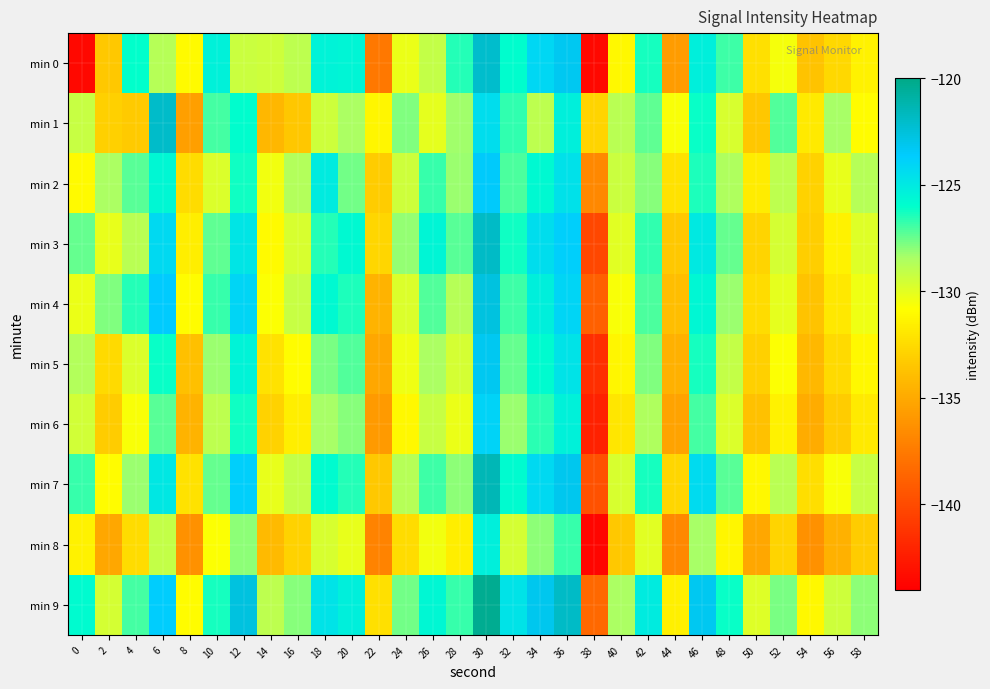

Which series has the largest total across all categories?

min 9